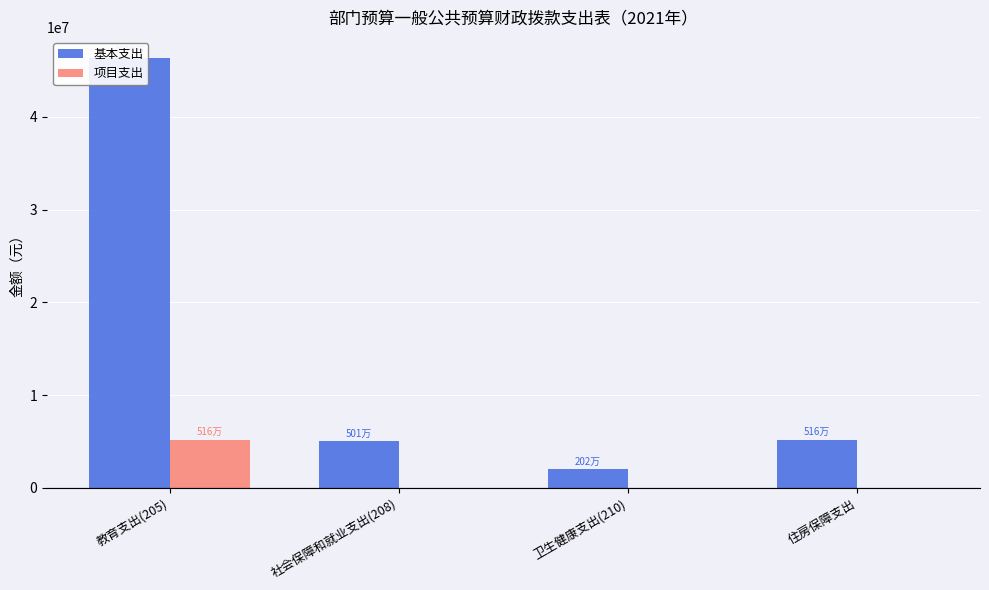

What is the label of the 4th bar from the left?

住房保障支出